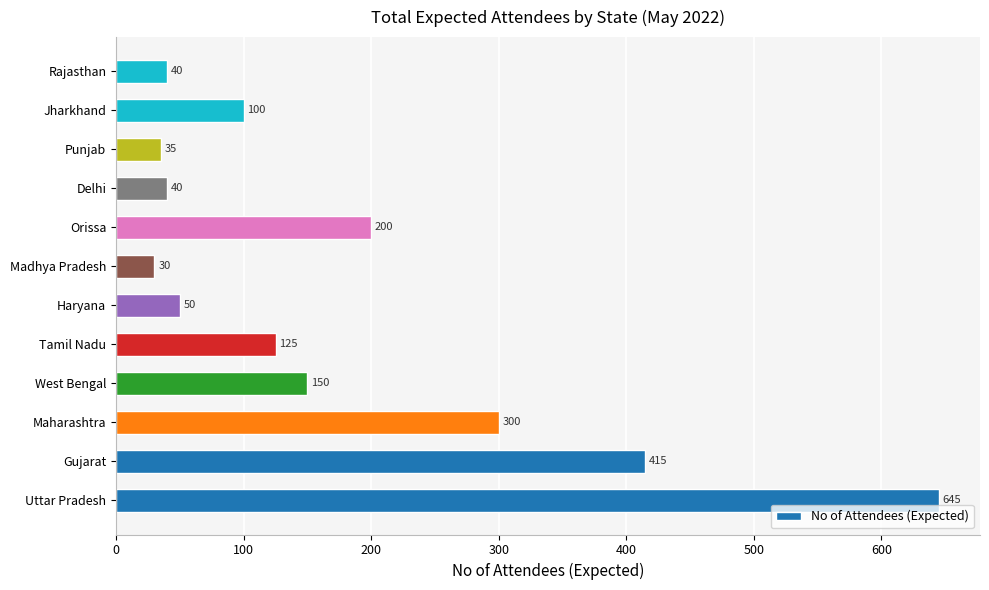

True or false: the data shows 40 at Delhi.

True